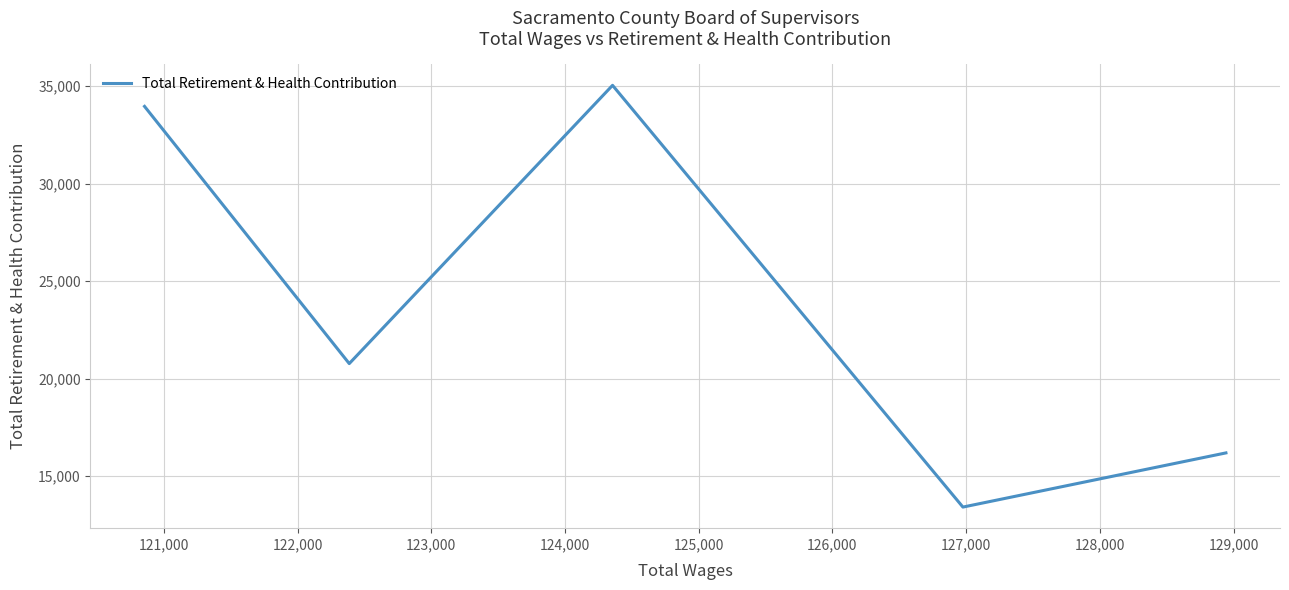

How many interior local valleys (lower than both neighbors) does the data have?

2